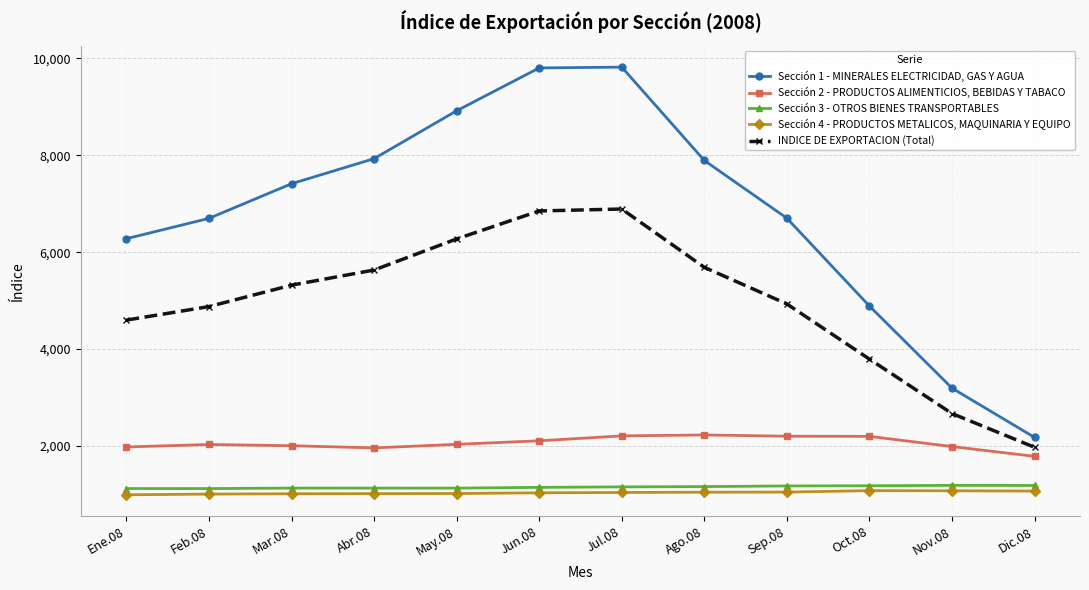

At which label is Sección 1 - MINERALES ELECTRICIDAD, GAS Y AGUA closest to 5998?

Ene.08